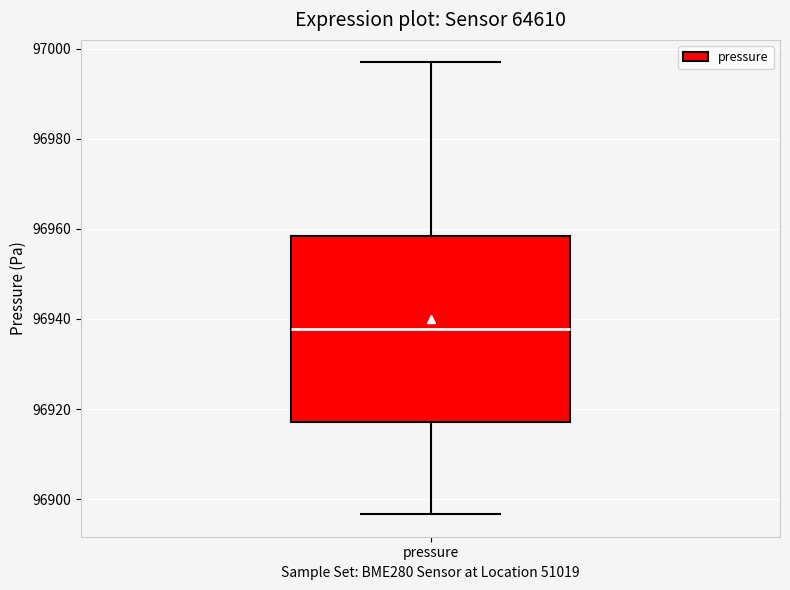

Where does the median line of the box for pressure sit on the y-axis? The values are not printed on the chart, so give them approximately, as read against the axis.

96938